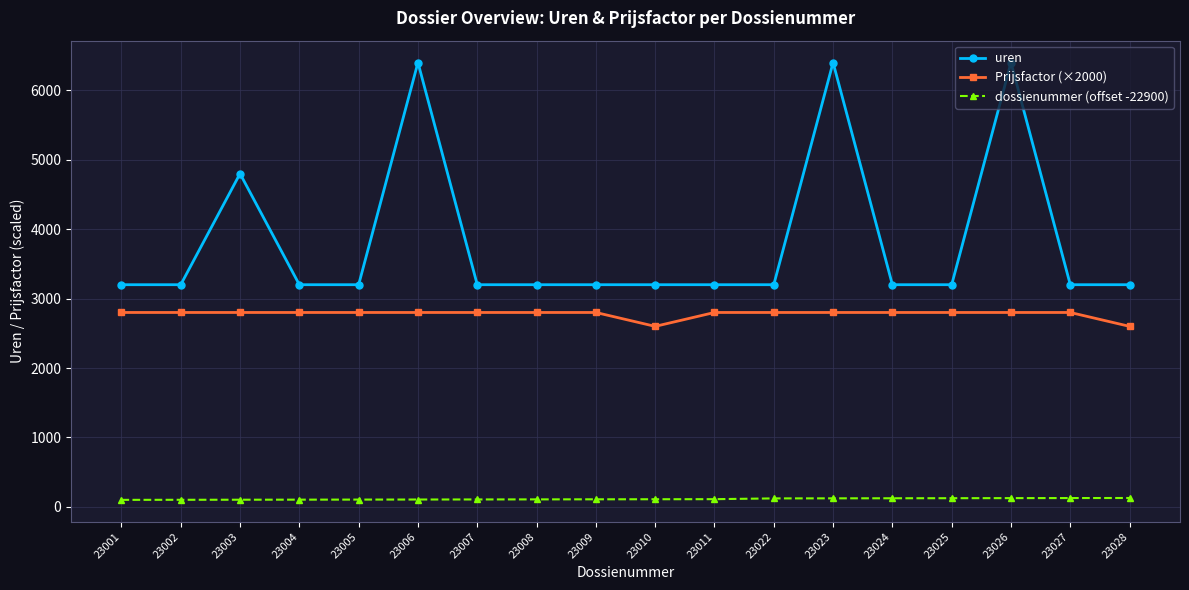

Rank the series by their maximum value, from highest to lowest.

uren, Prijsfactor (×2000), dossienummer (offset -22900)